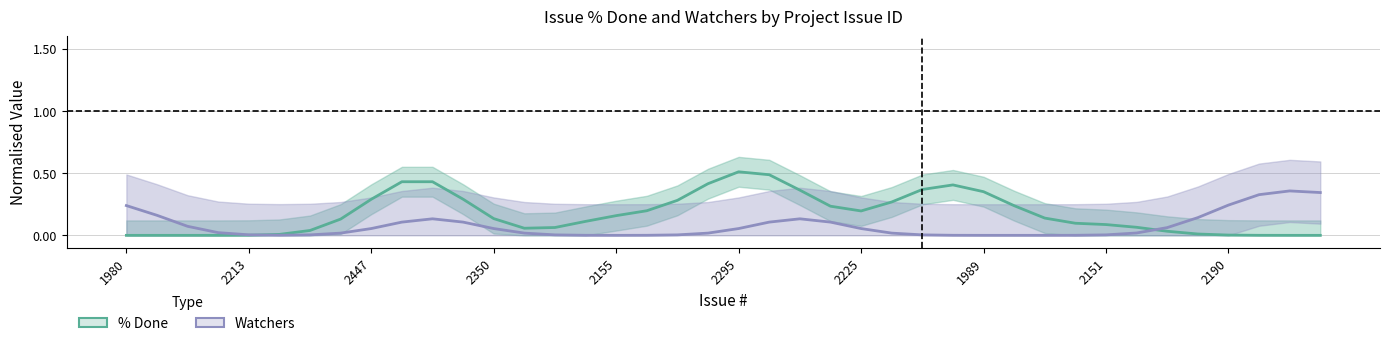

What is the label of the 31st point from the left?

30